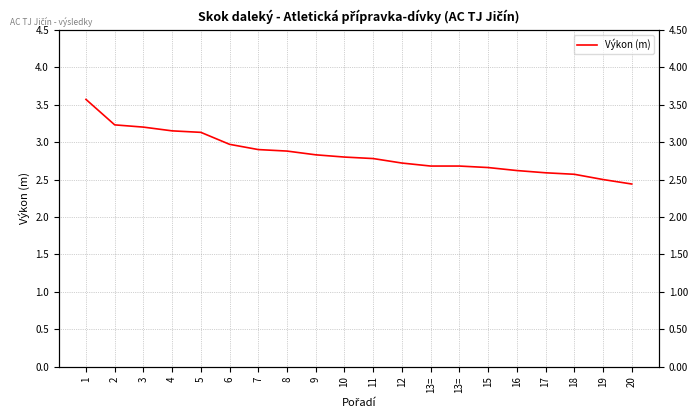

Reading right to left, extract all data points from this chart.

20=2.4	19=2.5	18=2.6	17=2.6	16=2.6	15=2.7	13==2.7	13==2.7	12=2.7	11=2.8	10=2.8	9=2.8	8=2.9	7=2.9	6=3.0	5=3.1	4=3.1	3=3.2	2=3.2	1=3.6